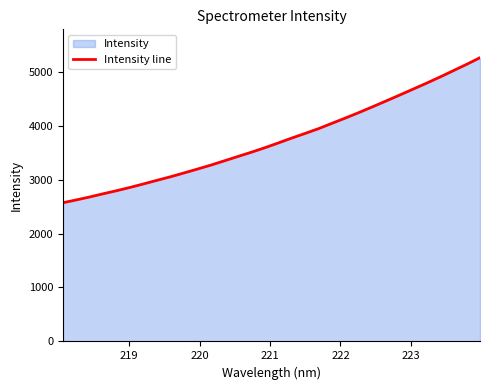

What is the smallest value displayed?

2570.0